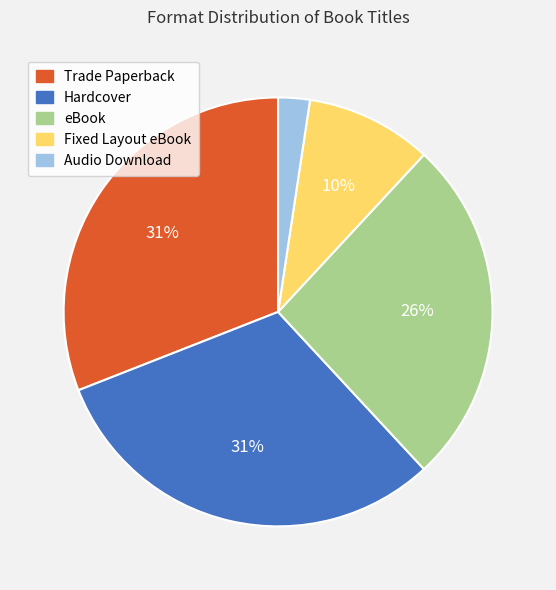

Does eBook account for over 50% of the chart?

No